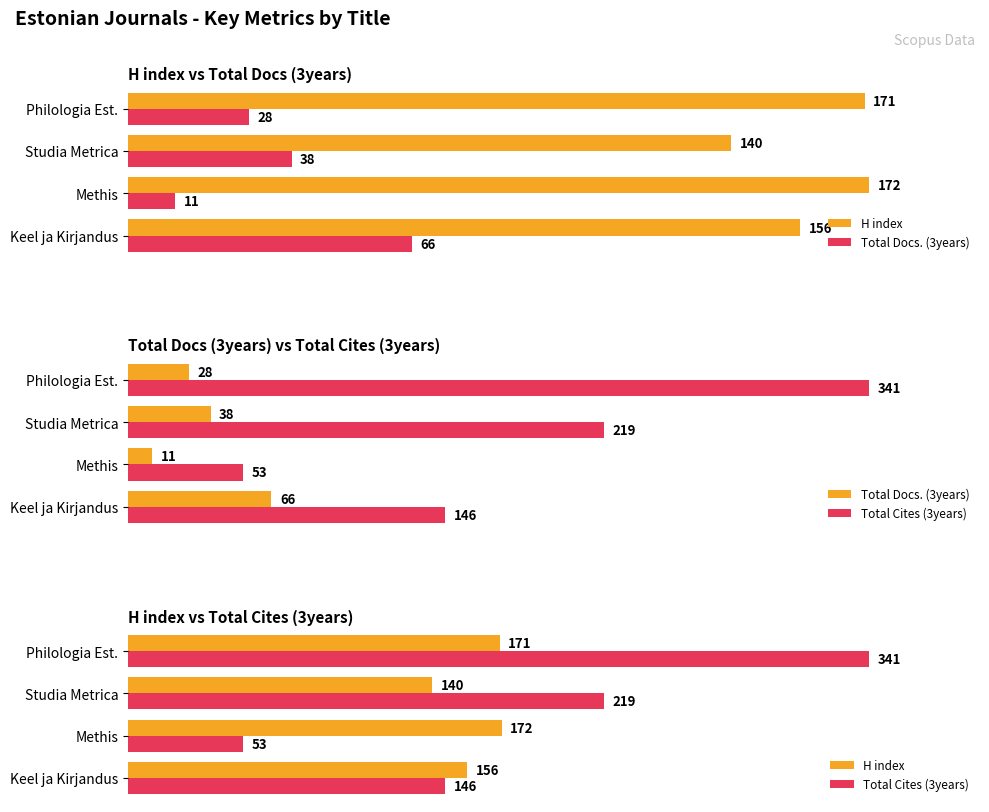

Does the chart contain any negative values?

No